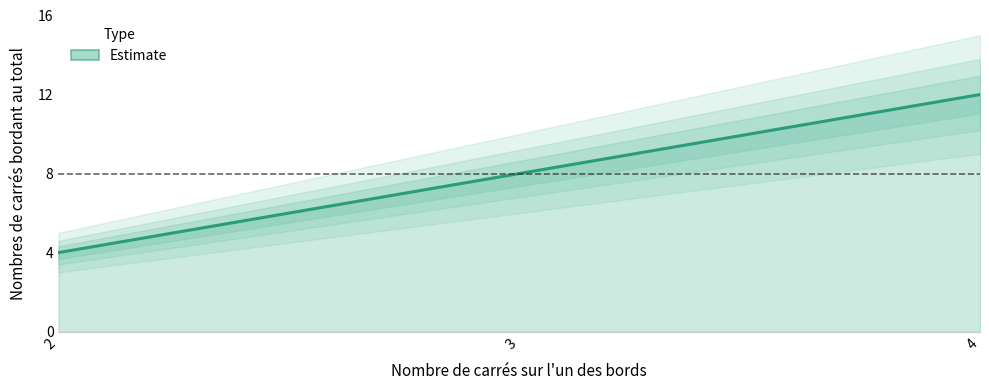

How many series are shown in this chart?

1